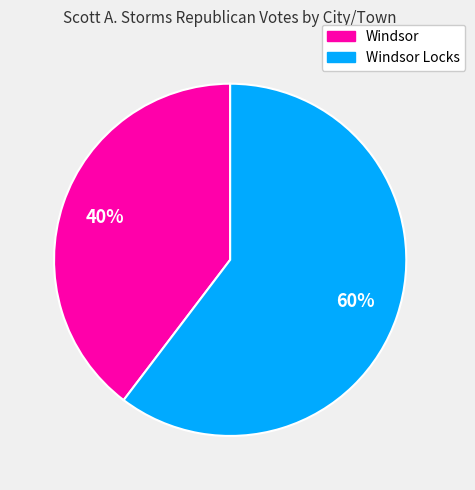

How many segments does this pie chart have?

2